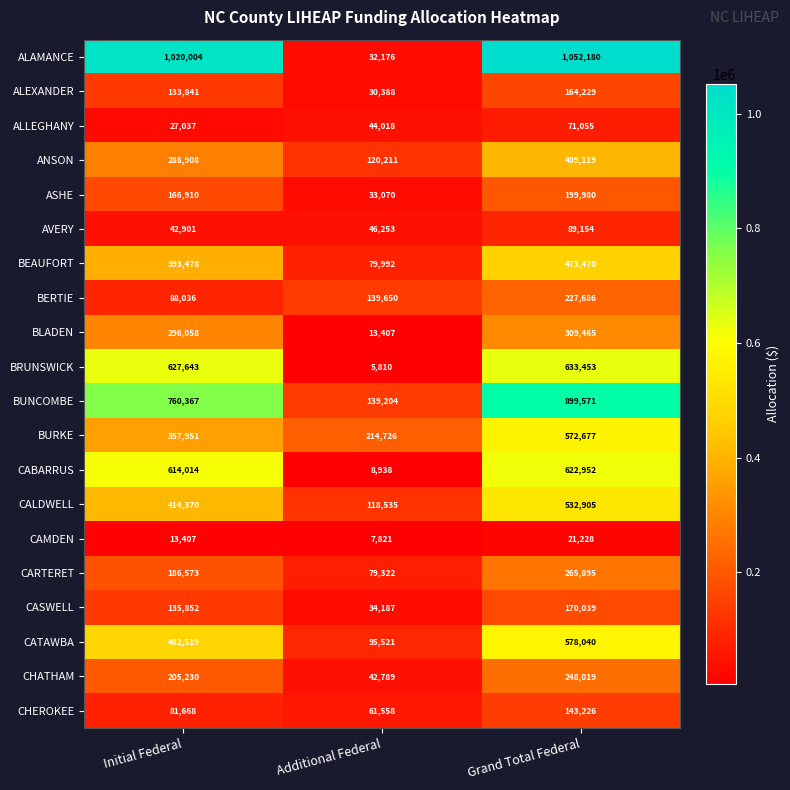

What is the difference between the maximum and minimum values in the ALLEGHANY series?

44018